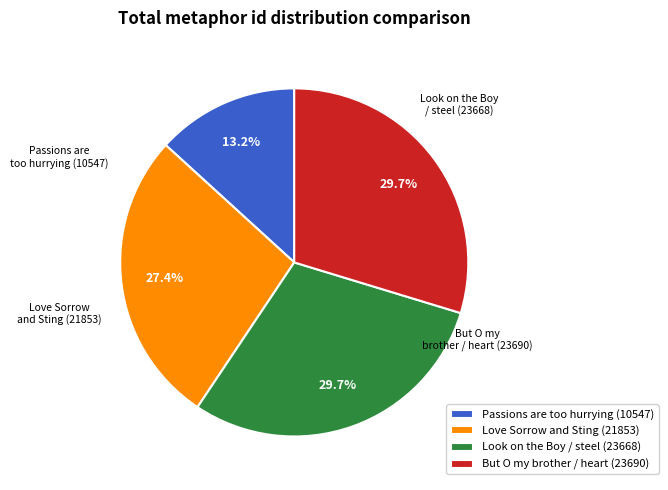

Which has a higher value, Love Sorrow and Sting (21853) or But O my brother / heart (23690)?

But O my brother / heart (23690)